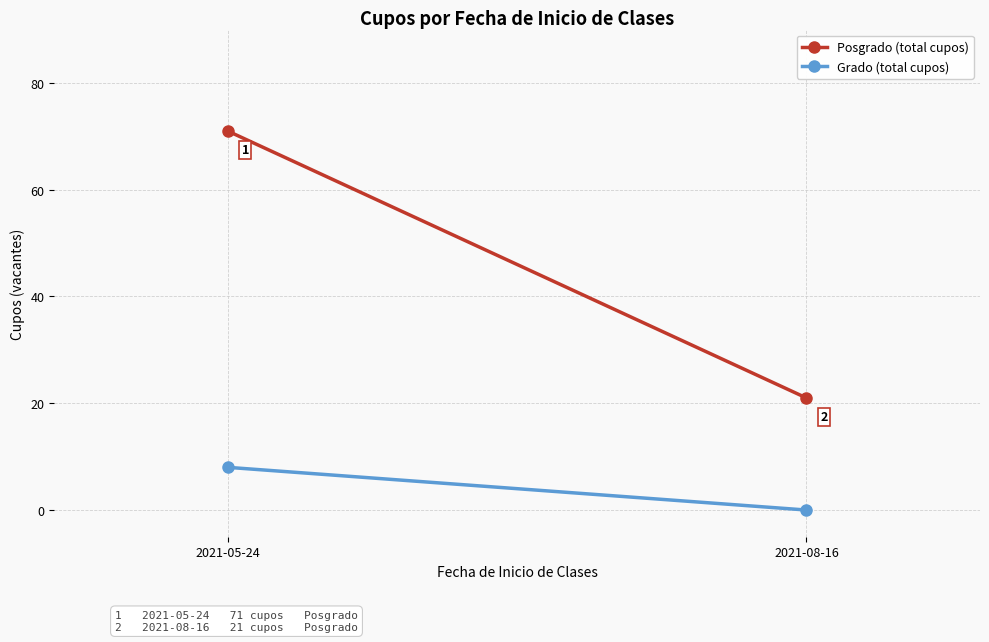

The Posgrado (total cupos) series shows 71 at 2021-05-24. True or false?

True